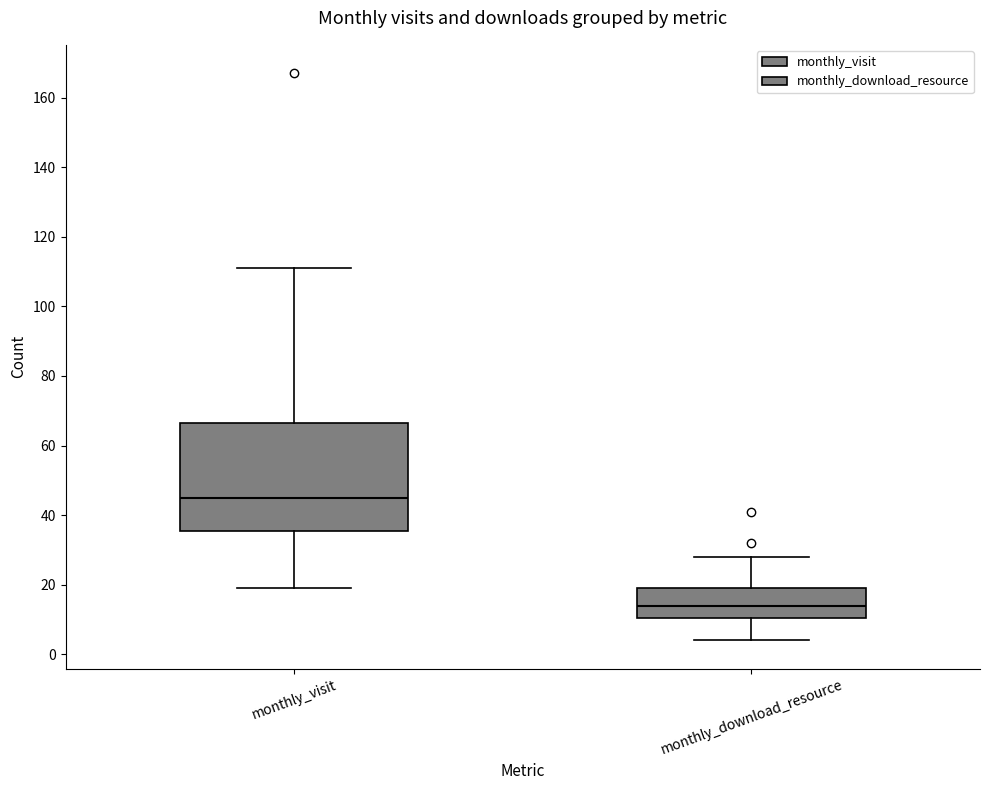

Reading left to right, transcribe this box plot: for each box, give where its median line is, the range the box spans, and where its two whiskers end, as read against the y-axis. The values are not printed on the chart, so give them approximately, as read against the axis.

monthly_visit: median 46, box 36 to 66, whiskers 20 to 112
monthly_download_resource: median 14, box 10 to 20, whiskers 4 to 28